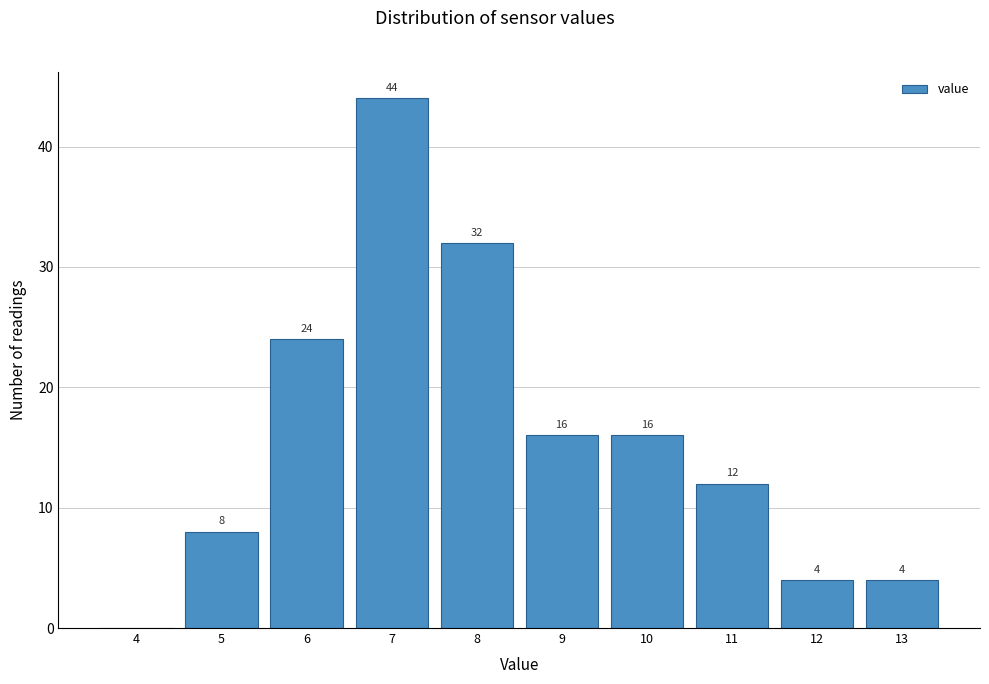

Reading left to right, what are all the values shown in this chart?

4=0	5=8	6=24	7=44	8=32	9=16	10=16	11=12	12=4	13=4